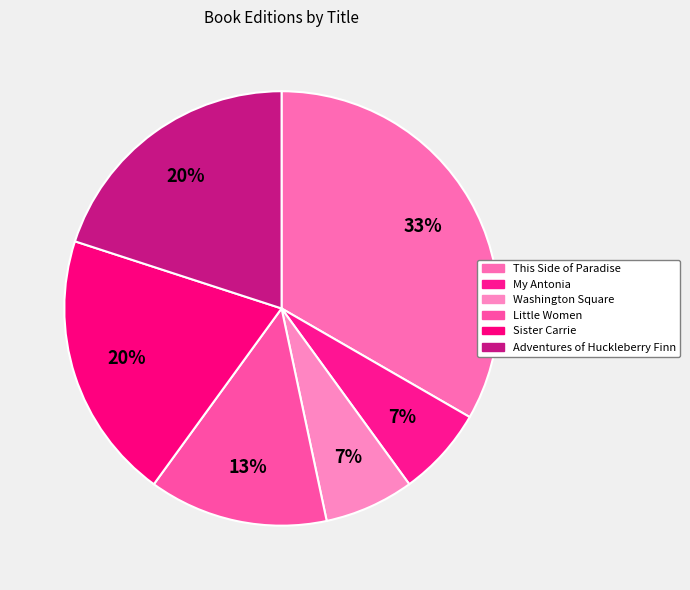

Count the number of slices in the pie.

6